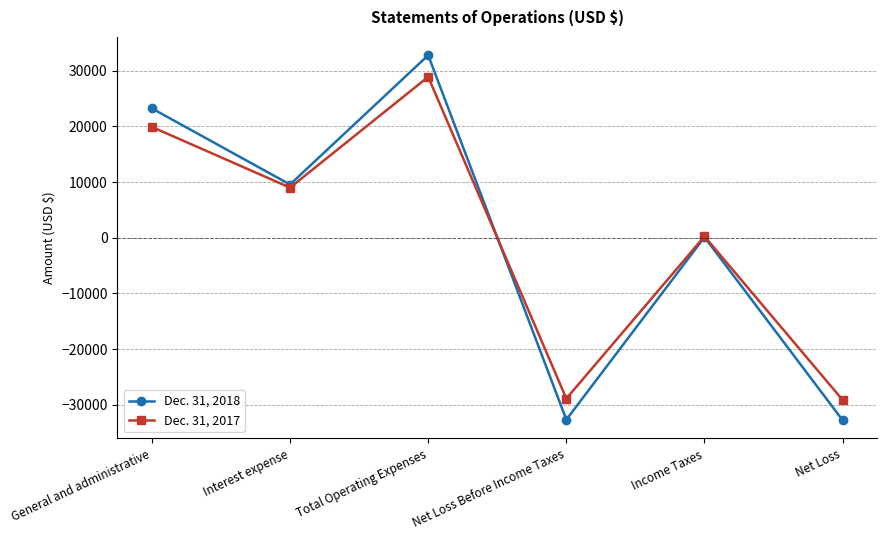

What is the difference between the second highest and second lowest values in the Dec. 31, 2018 series?

55930